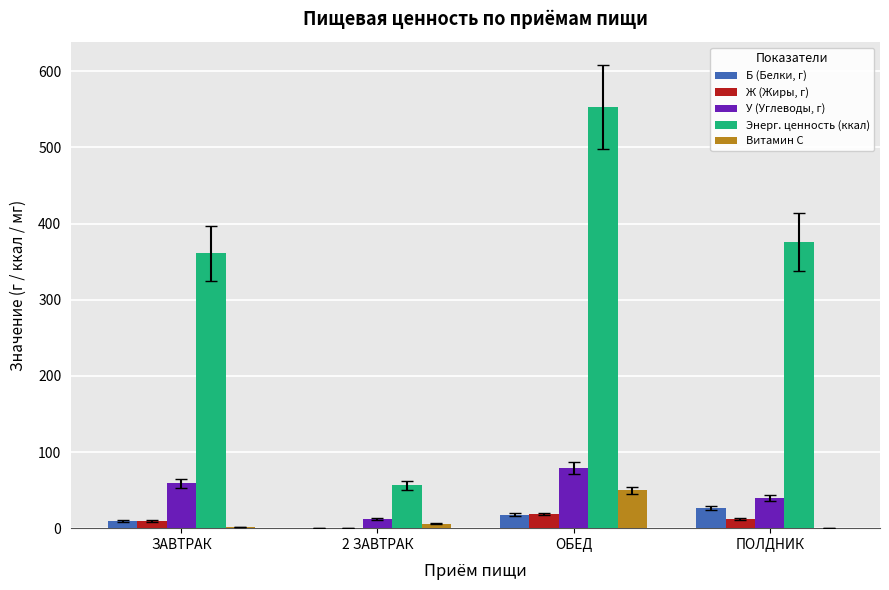

What is the sum of the Б (Белки, г) values at ЗАВТРАК and 2 ЗАВТРАК?

9.8